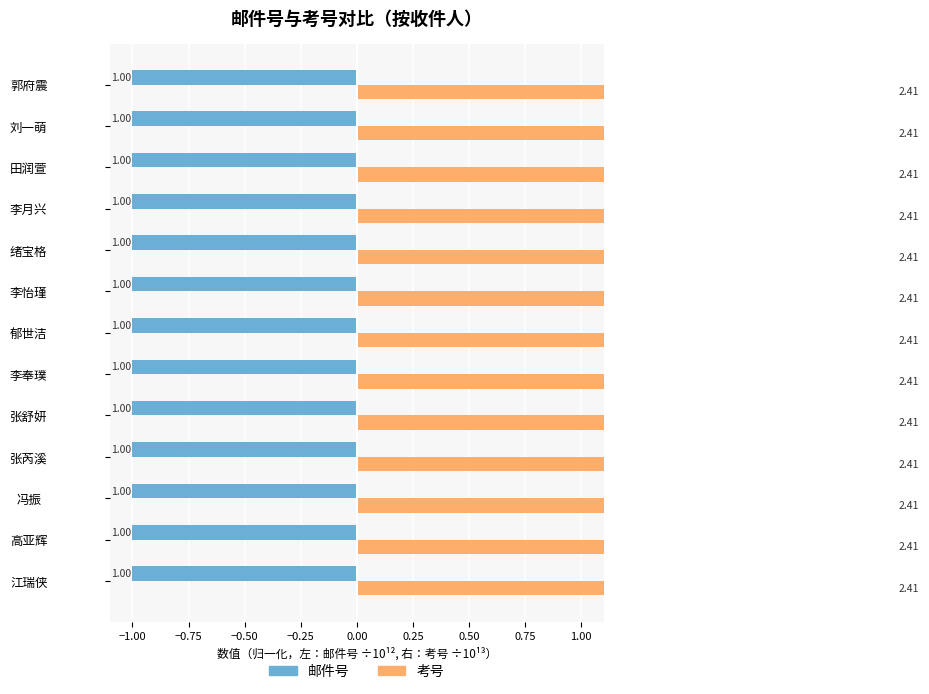

Rank the series by their average value, from highest to lowest.

考号, 邮件号